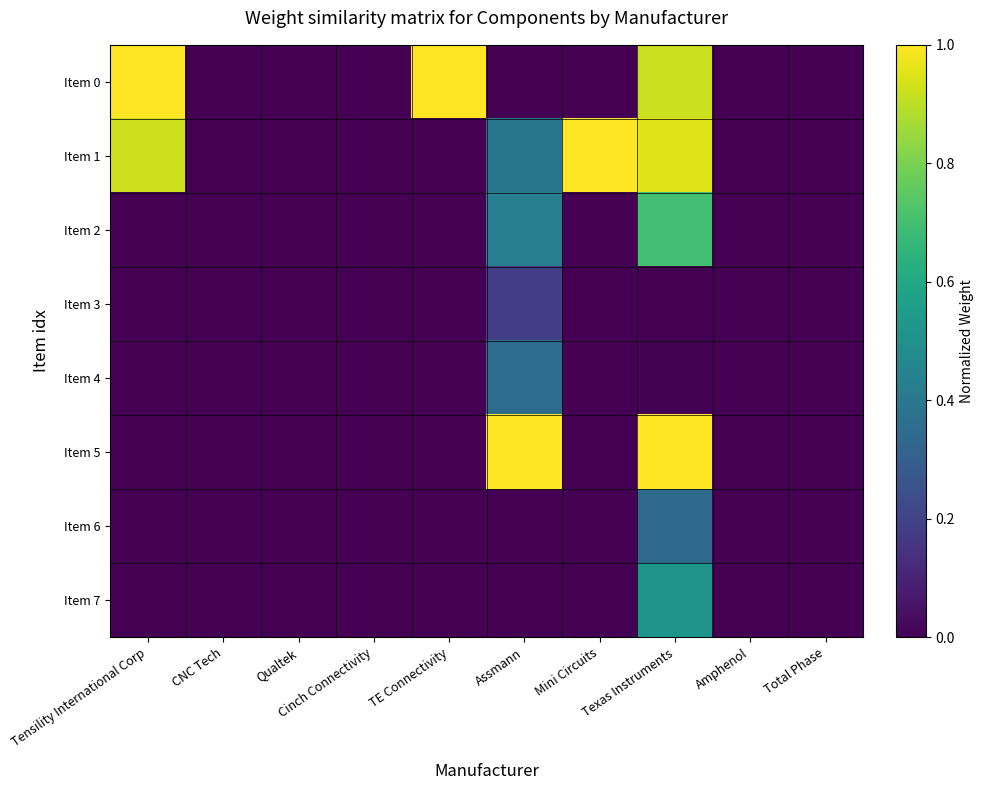

Reading left to right, what are all the values shown in this chart?

Item 0: Tensility International Corp=1.0	CNC Tech=0.0	Qualtek=0.0	Cinch Connectivity=0.0	TE Connectivity=1.0	Assmann=0.0	Mini Circuits=0.0	Texas Instruments=0.9	Amphenol=0.0	Total Phase=0.0
Item 1: Tensility International Corp=0.9	CNC Tech=0.0	Qualtek=0.0	Cinch Connectivity=0.0	TE Connectivity=0.0	Assmann=0.4	Mini Circuits=1.0	Texas Instruments=1.0	Amphenol=0.0	Total Phase=0.0
Item 2: Tensility International Corp=0.0	CNC Tech=0.0	Qualtek=0.0	Cinch Connectivity=0.0	TE Connectivity=0.0	Assmann=0.4	Mini Circuits=0.0	Texas Instruments=0.7	Amphenol=0.0	Total Phase=0.0
Item 3: Tensility International Corp=0.0	CNC Tech=0.0	Qualtek=0.0	Cinch Connectivity=0.0	TE Connectivity=0.0	Assmann=0.2	Mini Circuits=0.0	Texas Instruments=0.0	Amphenol=0.0	Total Phase=0.0
Item 4: Tensility International Corp=0.0	CNC Tech=0.0	Qualtek=0.0	Cinch Connectivity=0.0	TE Connectivity=0.0	Assmann=0.4	Mini Circuits=0.0	Texas Instruments=0.0	Amphenol=0.0	Total Phase=0.0
Item 5: Tensility International Corp=0.0	CNC Tech=0.0	Qualtek=0.0	Cinch Connectivity=0.0	TE Connectivity=0.0	Assmann=1.0	Mini Circuits=0.0	Texas Instruments=1.0	Amphenol=0.0	Total Phase=0.0
Item 6: Tensility International Corp=0.0	CNC Tech=0.0	Qualtek=0.0	Cinch Connectivity=0.0	TE Connectivity=0.0	Assmann=0.0	Mini Circuits=0.0	Texas Instruments=0.3	Amphenol=0.0	Total Phase=0.0
Item 7: Tensility International Corp=0.0	CNC Tech=0.0	Qualtek=0.0	Cinch Connectivity=0.0	TE Connectivity=0.0	Assmann=0.0	Mini Circuits=0.0	Texas Instruments=0.5	Amphenol=0.0	Total Phase=0.0